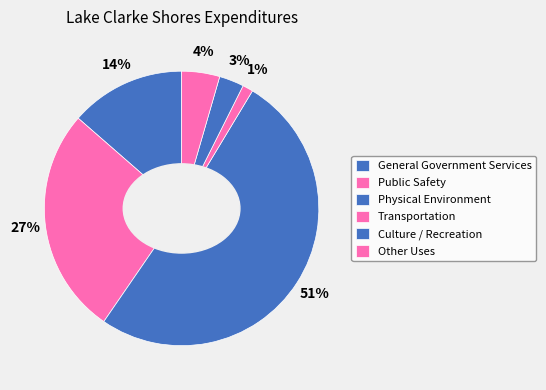

Count the number of slices in the pie.

6